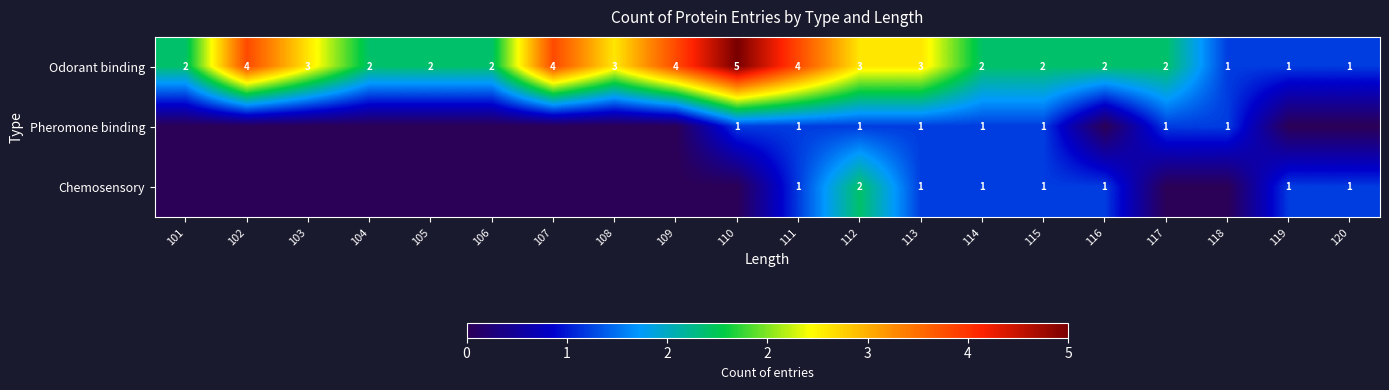

What is the spread (max minus min) of values at 103?

3